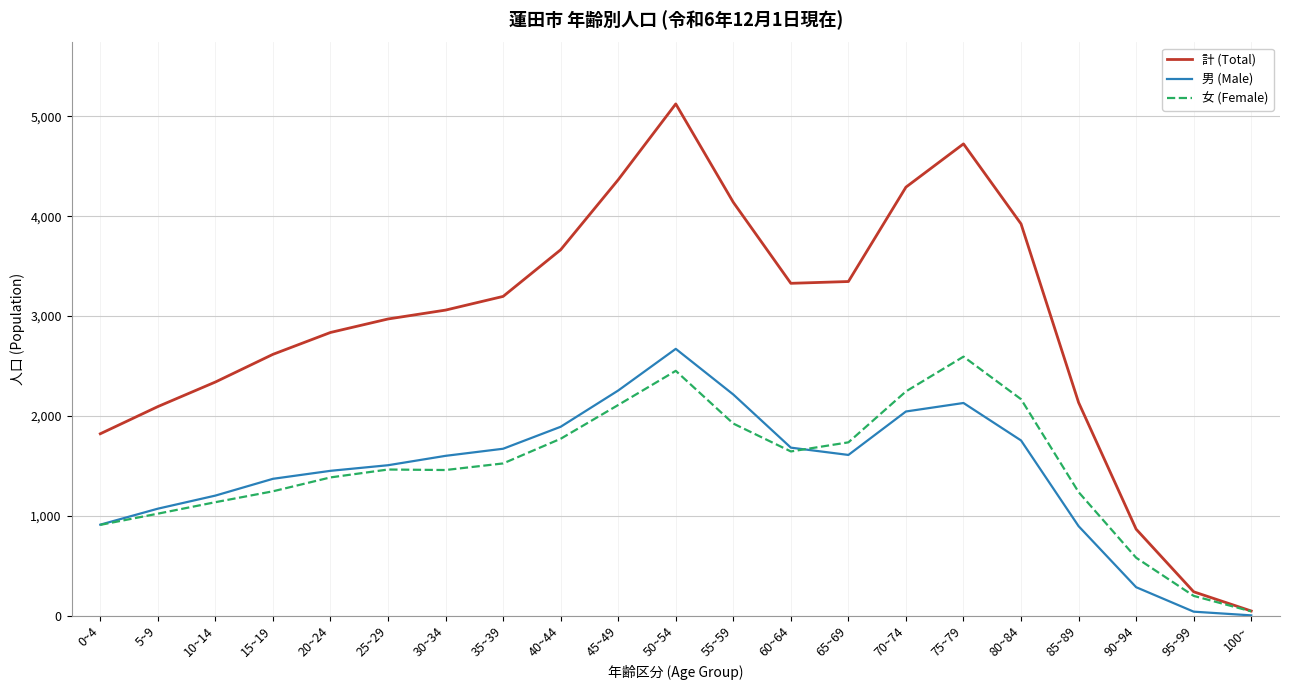

What is the total value across all series at 55~59?

8278